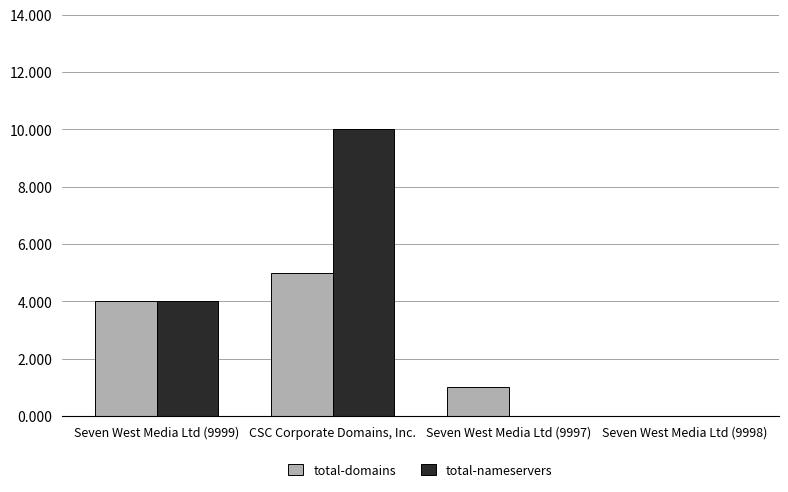

What is the total value across all series at CSC Corporate Domains, Inc.?

15